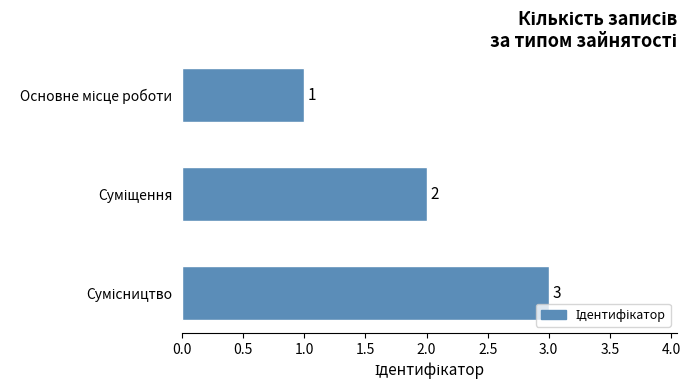

What is the maximum value shown in the chart?

3